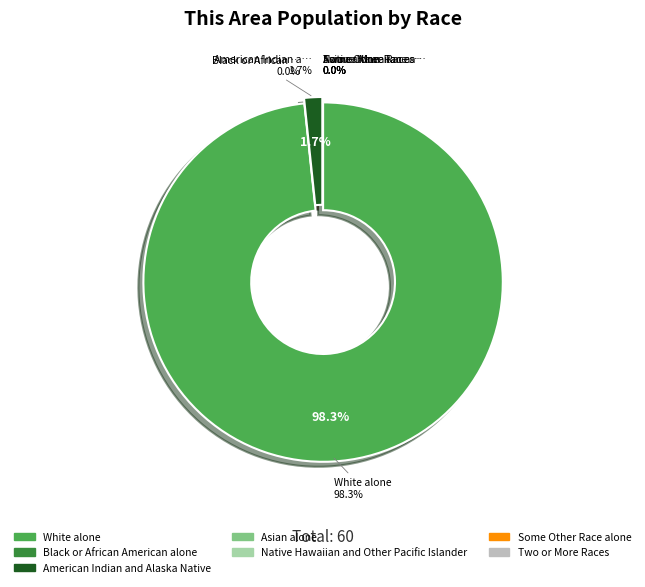

Combined, do Asian alone and White alone account for over 50%?

Yes